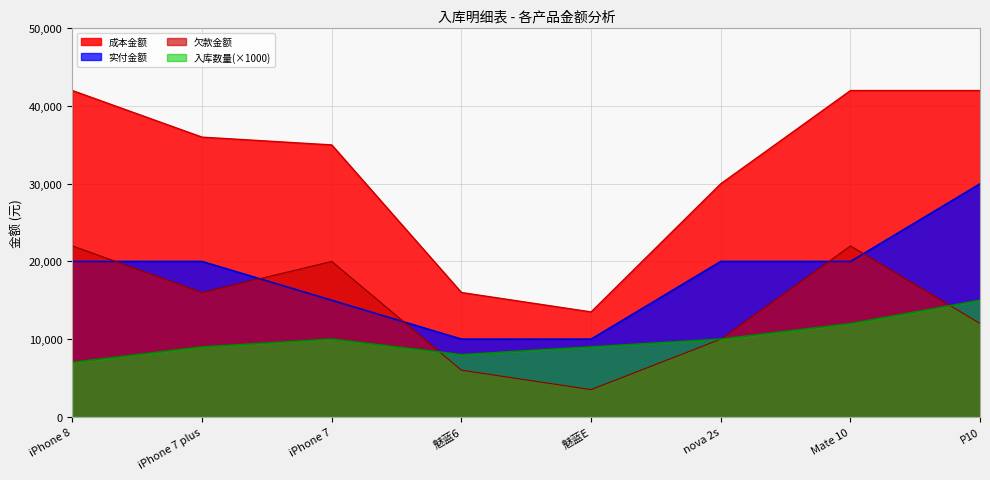

What is the label of the 5th point from the right?

魅蓝6